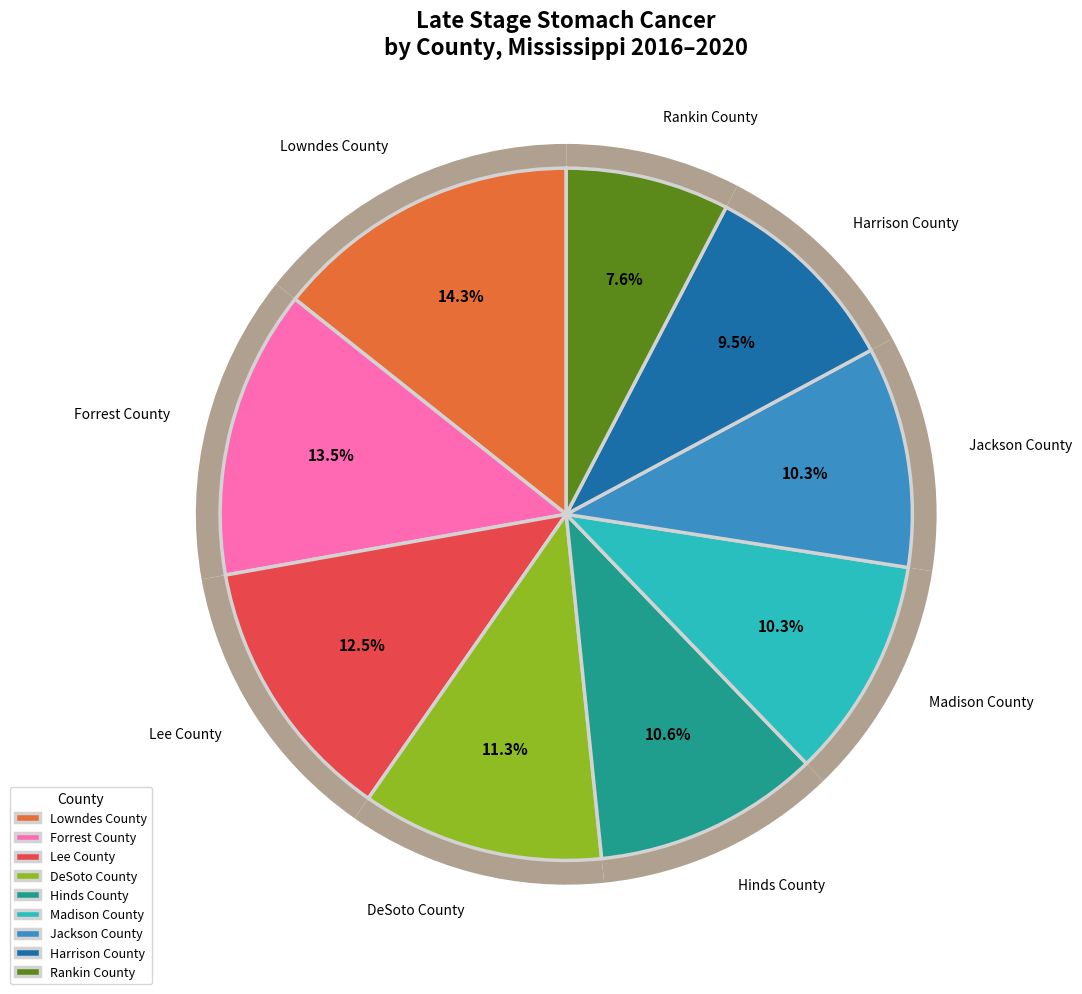

Is Lee County the majority of the pie?

No